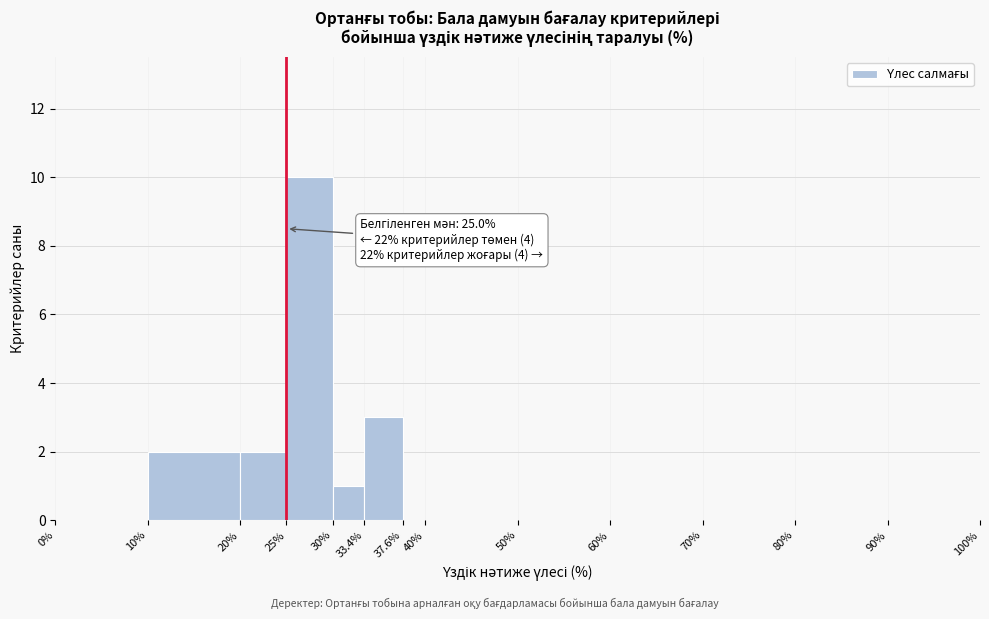

Which range on the x-axis has the tallest bar?

25% to 30%